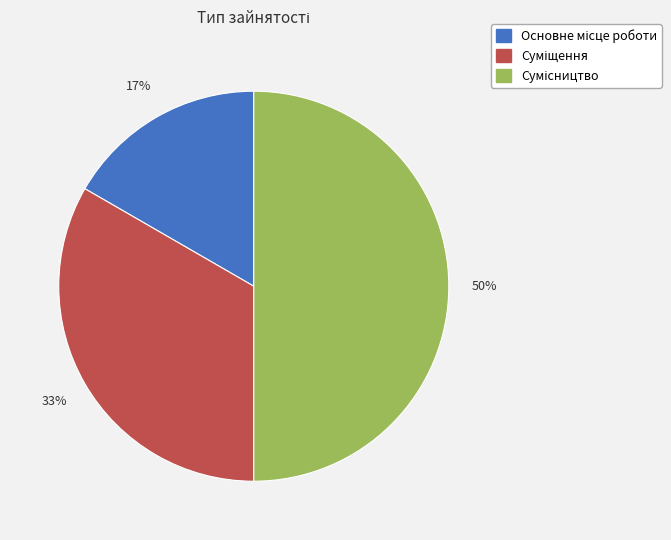

To the nearest percent, what is the average slice percentage?

33%